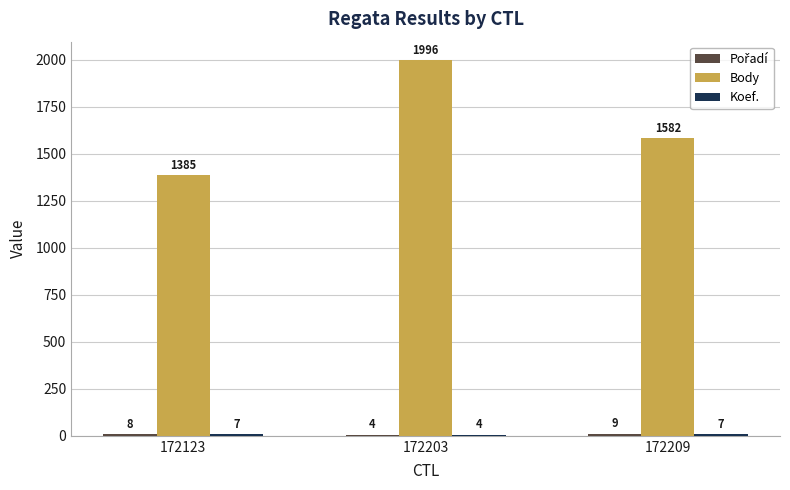

What is the sum of the Body values at 172123 and 172209?

2967